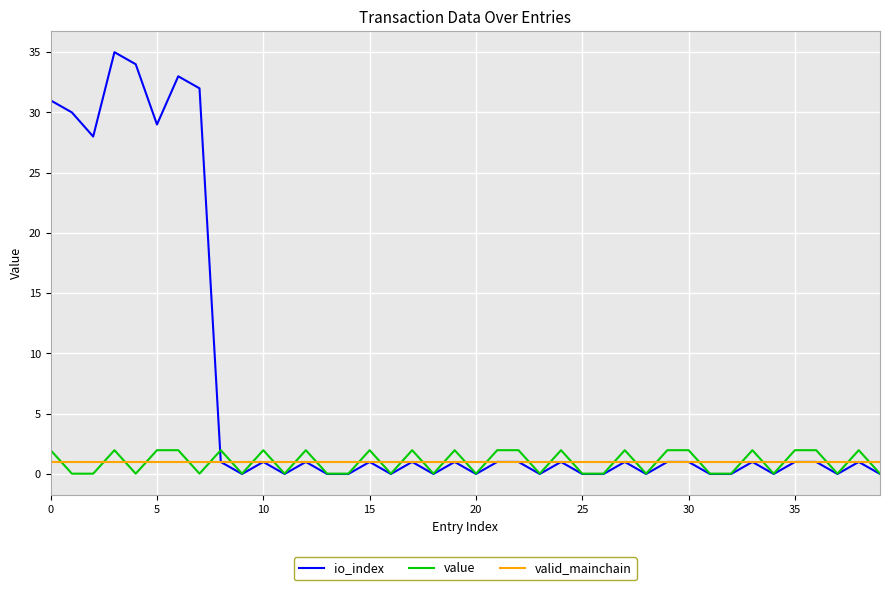

True or false: valid_mainchain and value cross at least once.

True